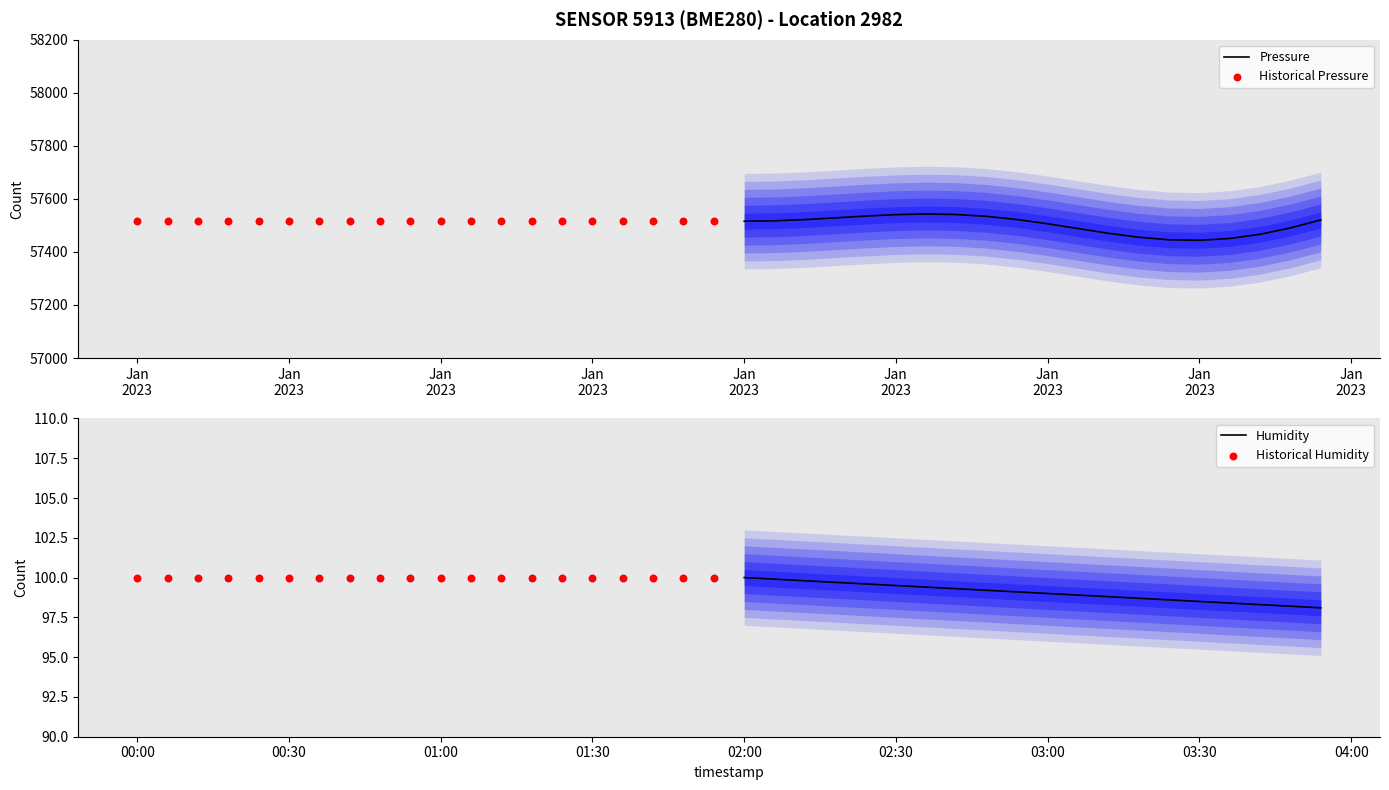

Which series contains the highest Y value?

Pressure